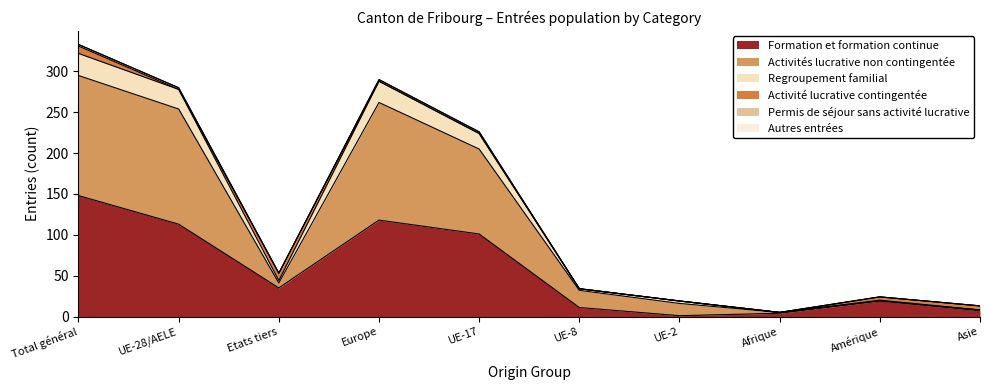

Which has a higher value, Afrique or Europe?

Europe